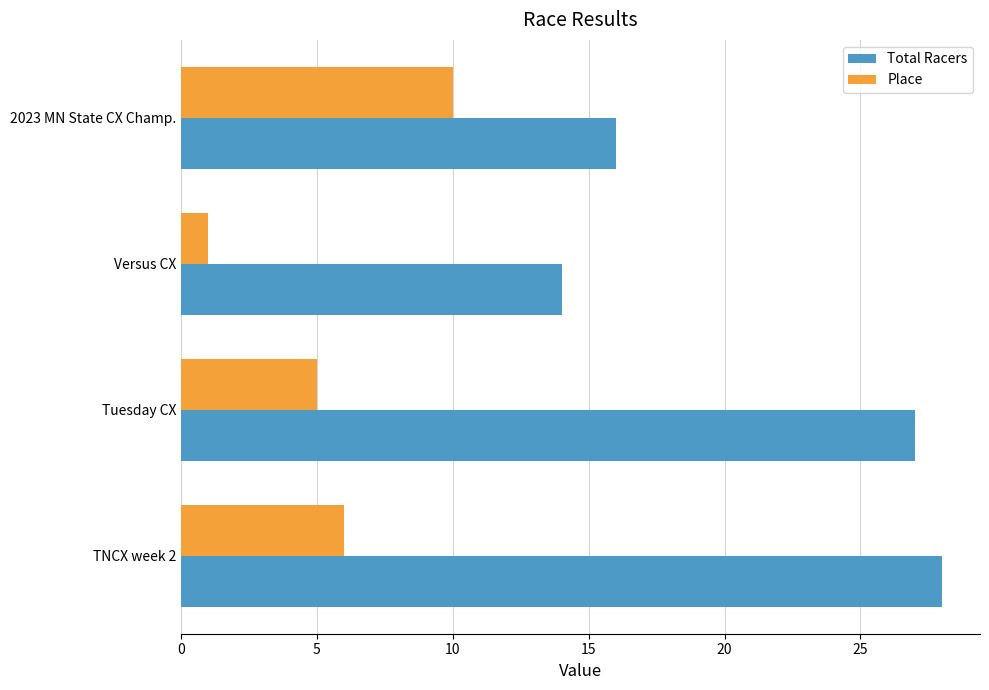

The value of Total Racers at 2023 MN State CX Champ. is 10. True or false?

False